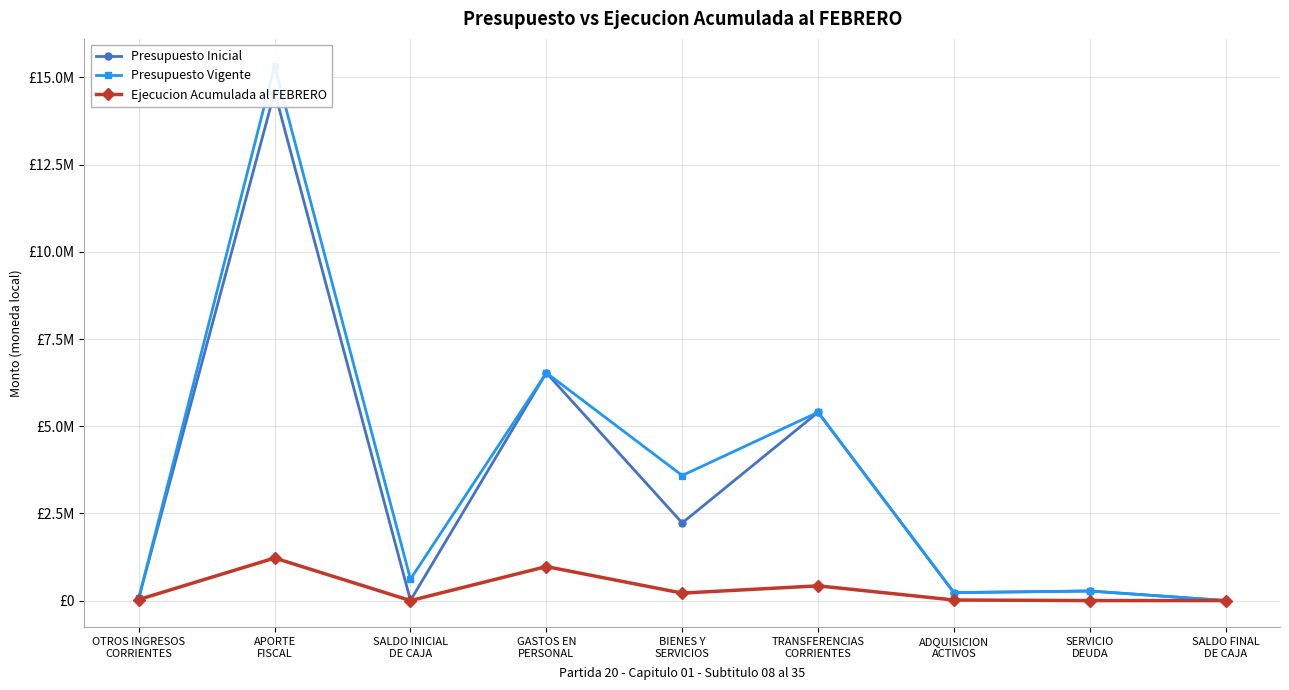

At SERVICIO
DEUDA, list the series in order from smallest to largest.

Ejecucion Acumulada al FEBRERO, Presupuesto Inicial, Presupuesto Vigente